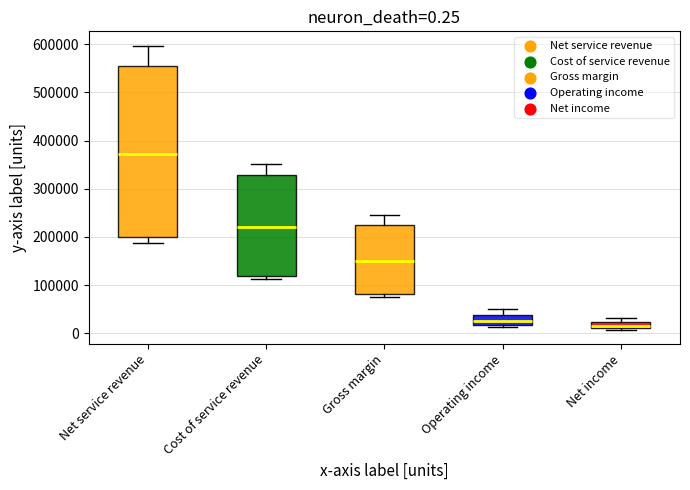

Comparing the boxes themselves (not the whiskers), which one is the tallest?

Net service revenue